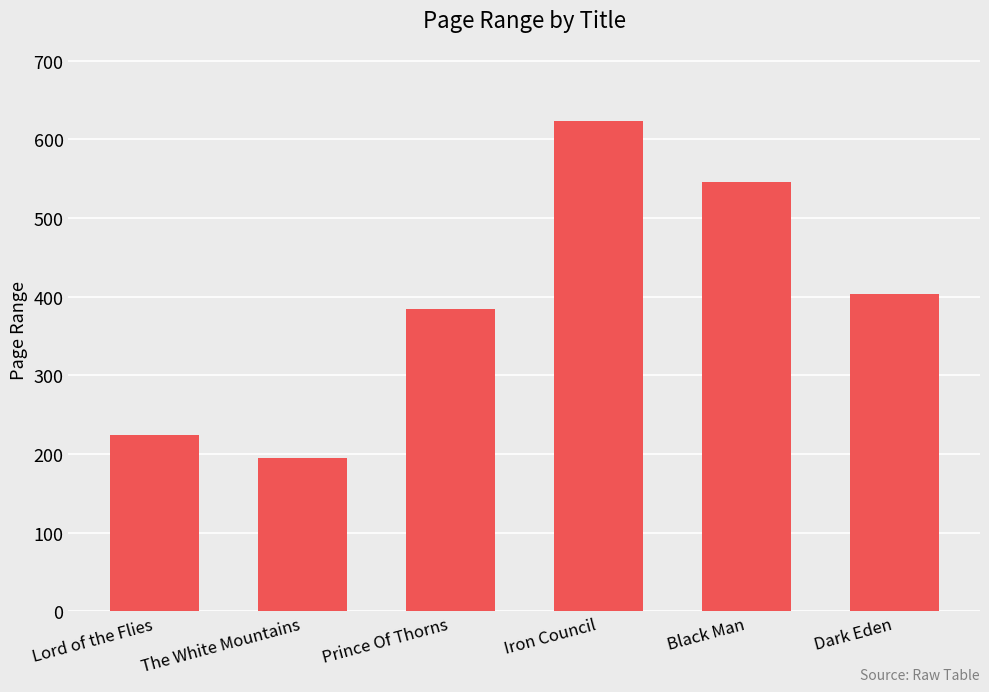

Rank the categories by value from highest to lowest.

Iron Council, Black Man, Dark Eden, Prince Of Thorns, Lord of the Flies, The White Mountains